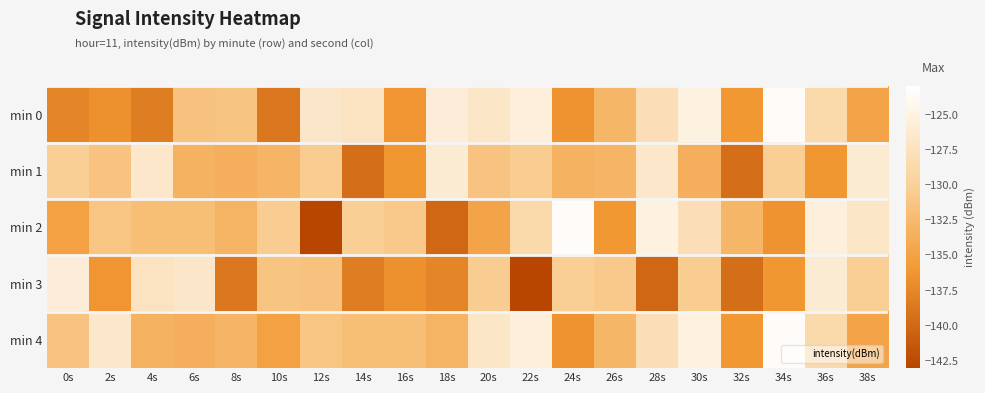

At 24s, list the series in order from smallest to largest.

min 0, min 4, min 1, min 3, min 2